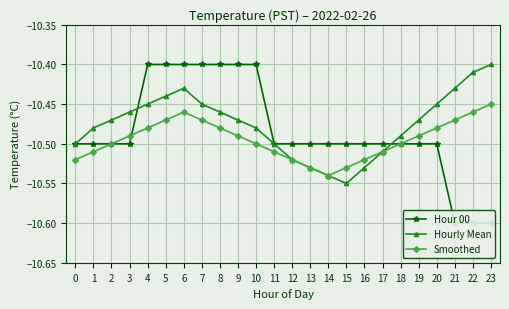

Rank the categories by Hour 00 value from highest to lowest.

4, 5, 6, 7, 8, 9, 10, 0, 1, 2, 3, 11, 12, 13, 14, 15, 16, 17, 18, 19, 20, 21, 22, 23